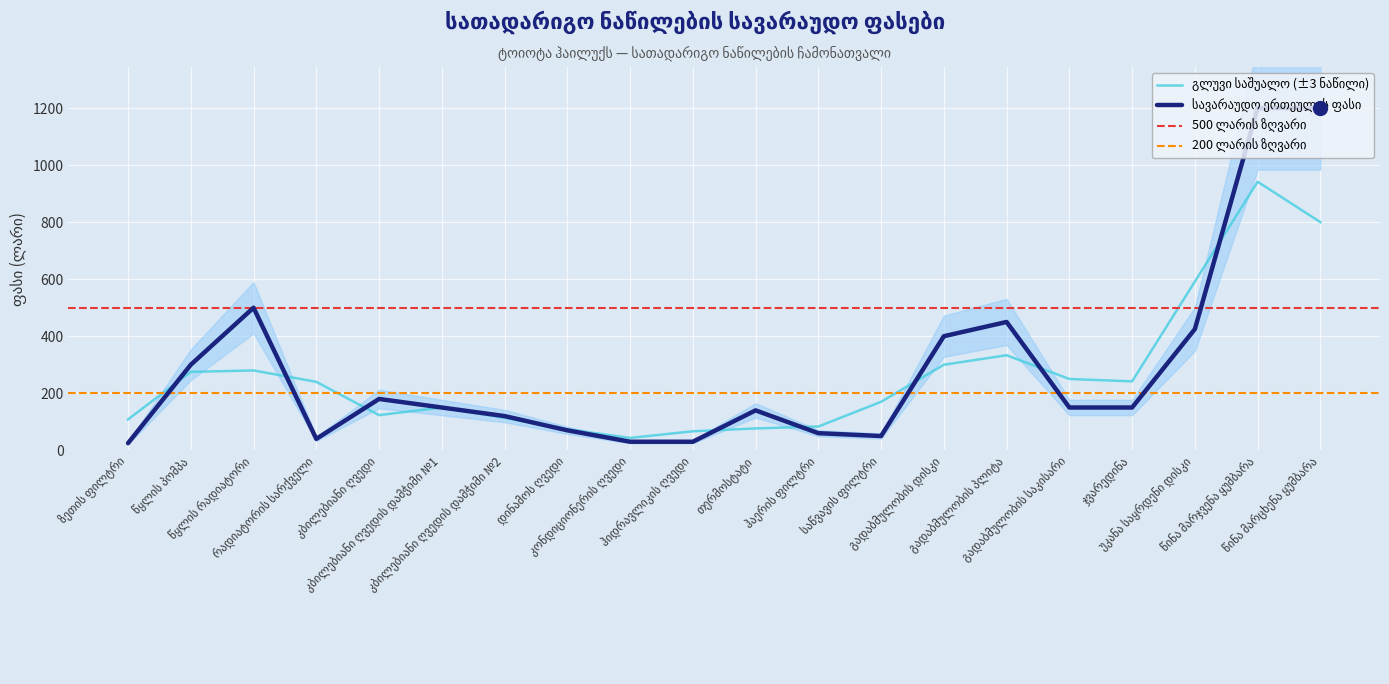

What is the value of the 16th point from the left?

150